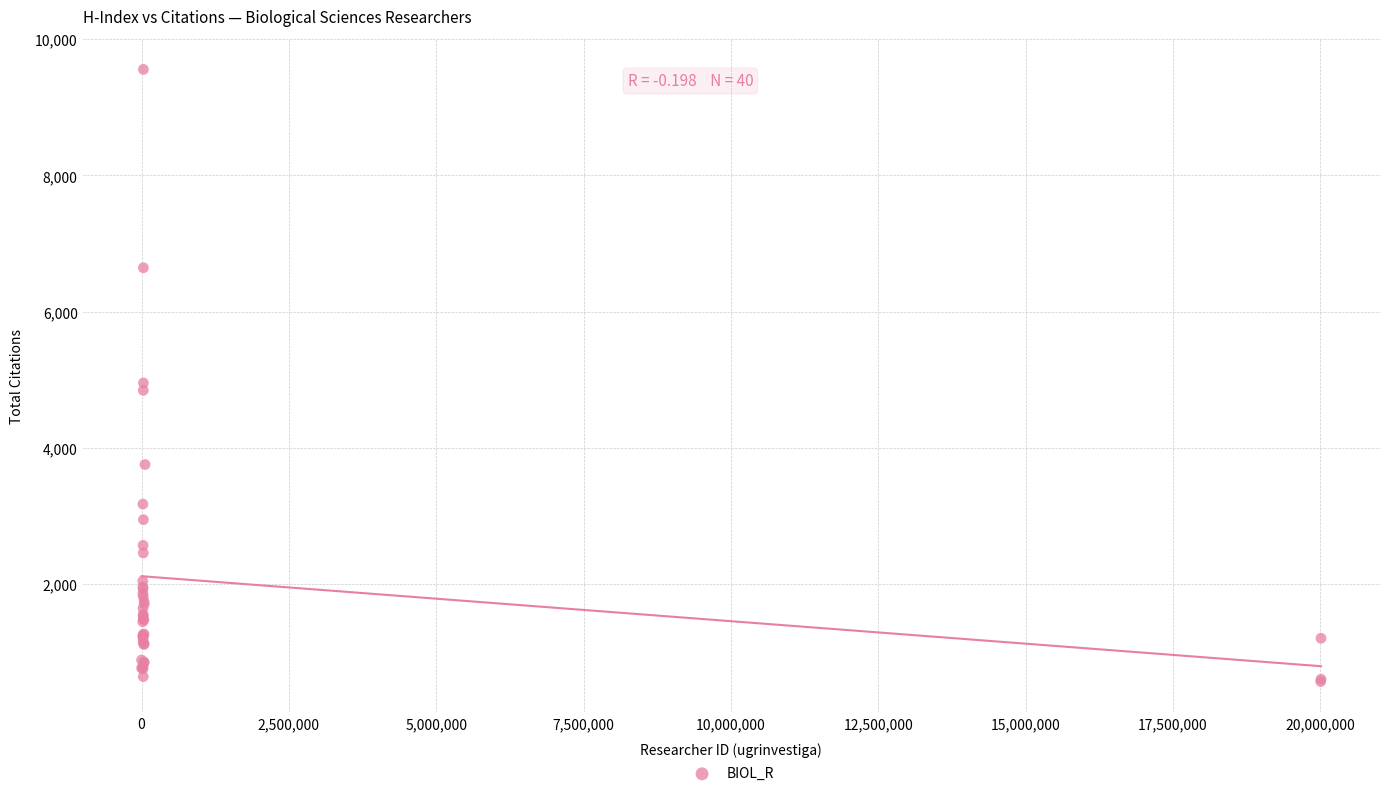

What Y value in the scatter plot is closest to 5061?

4951